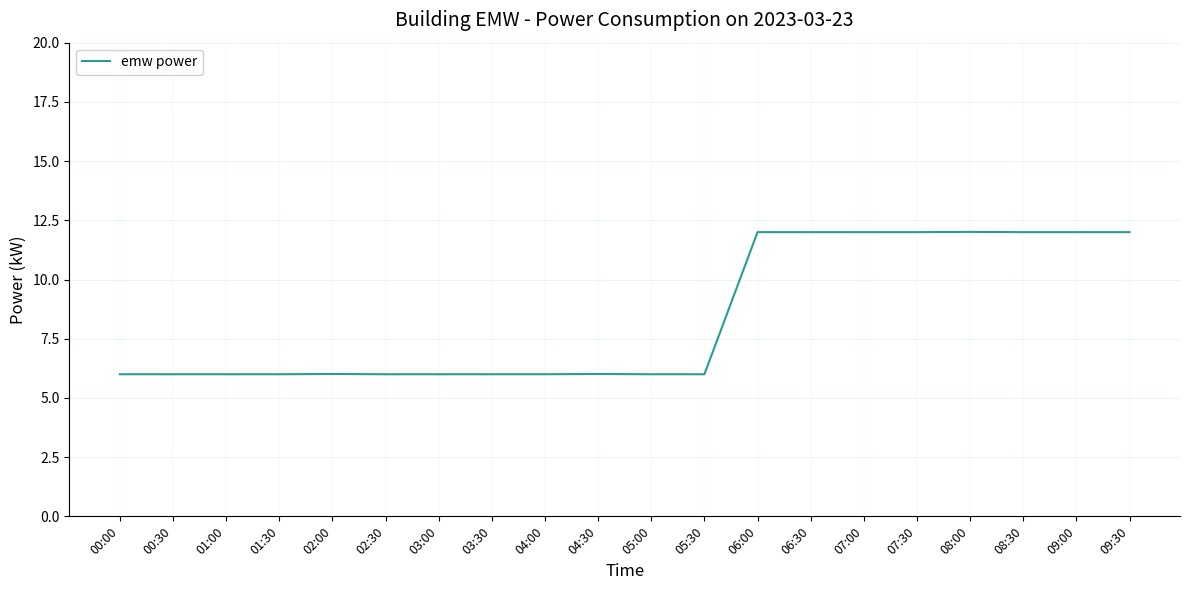

Does the chart display data point markers on the line(s)?

No